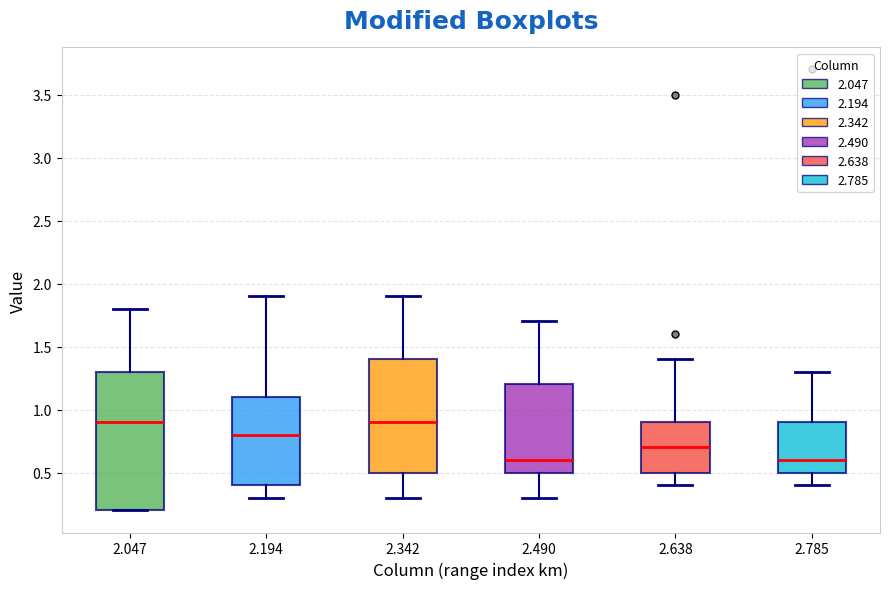

Where is the lower edge of the box at x = 2.638 on the y-axis? The values are not printed on the chart, so give them approximately, as read against the axis.

0.5